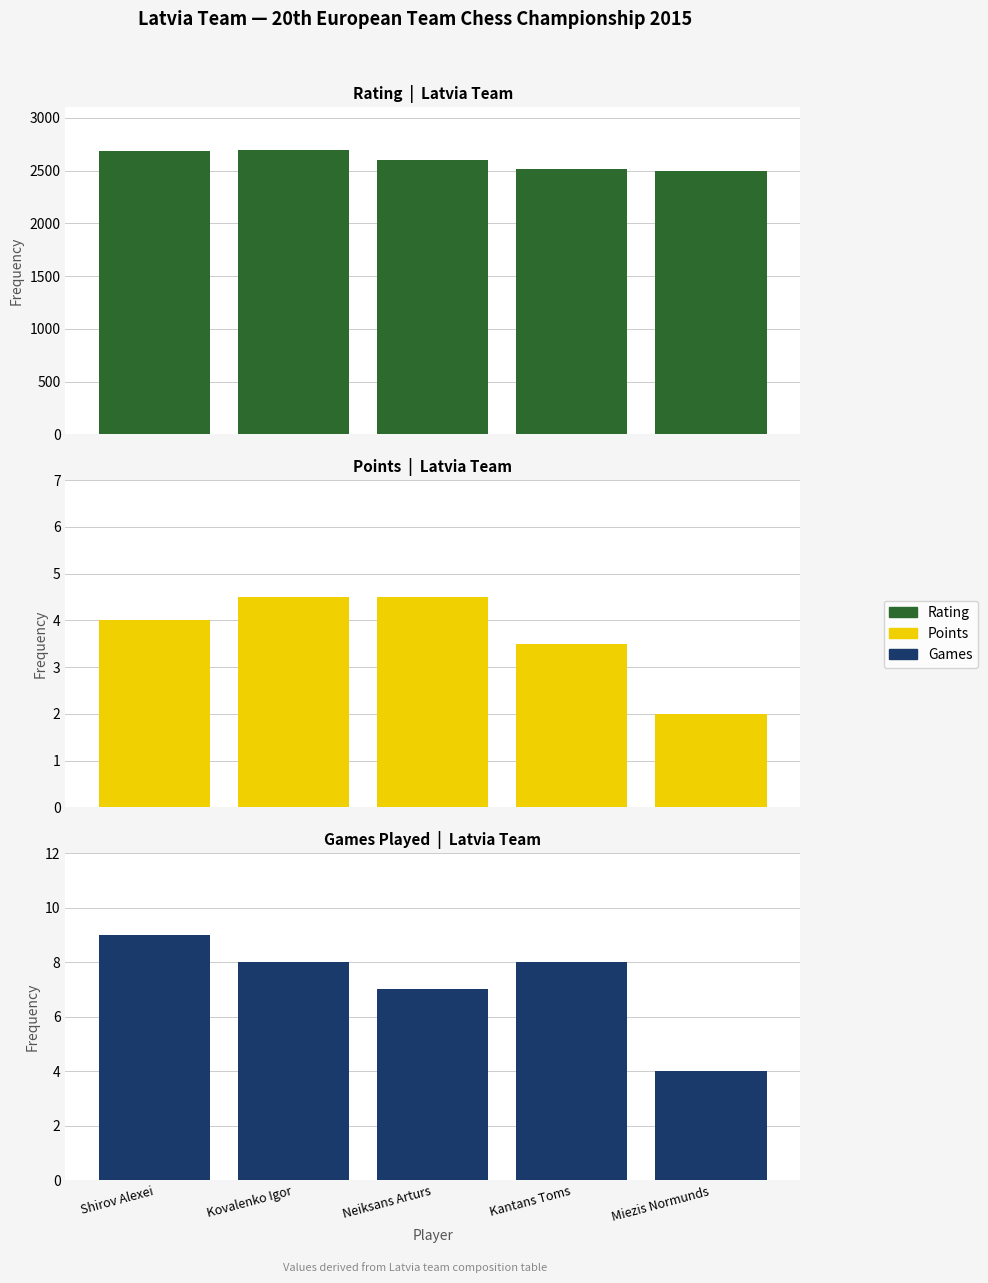

What is the label of the 1st bar from the right?

Miezis Normunds